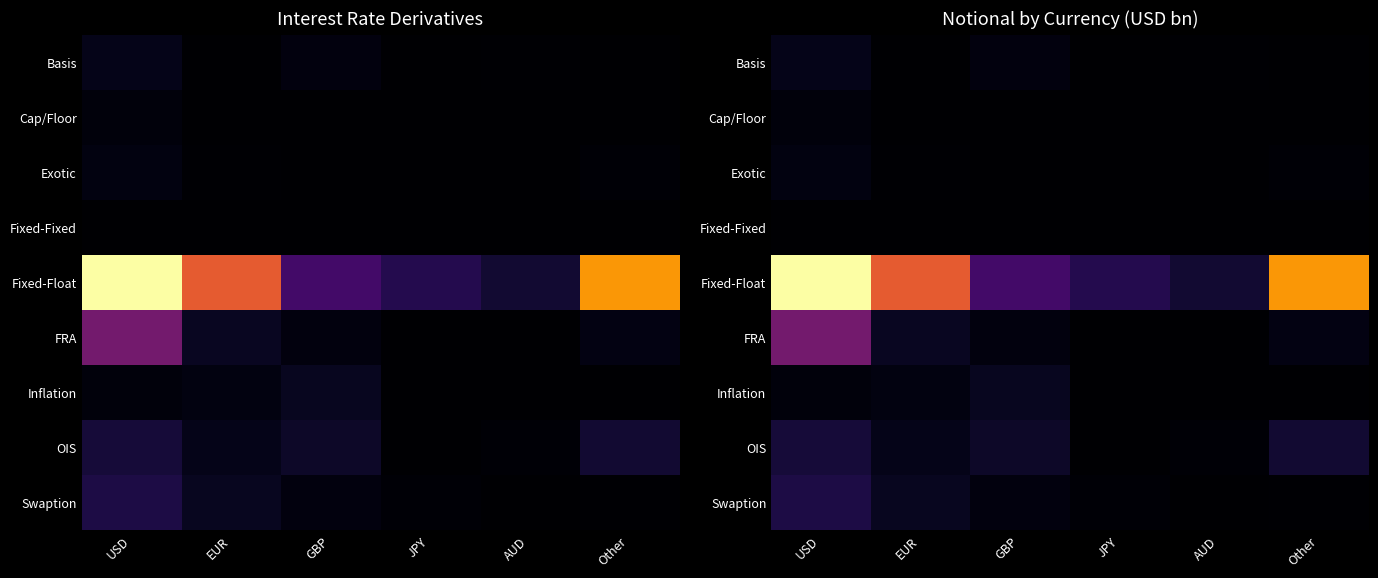

At how many categories does at least one series exceed 6804?

2